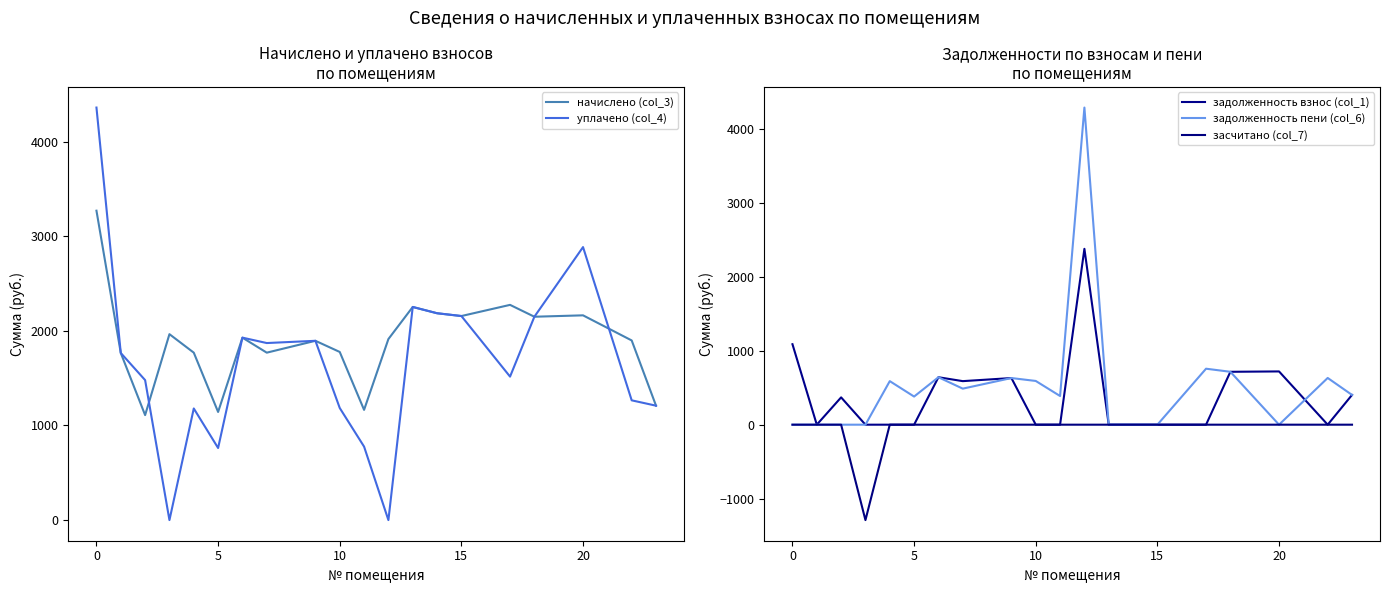

How many lines are shown in the chart?

5